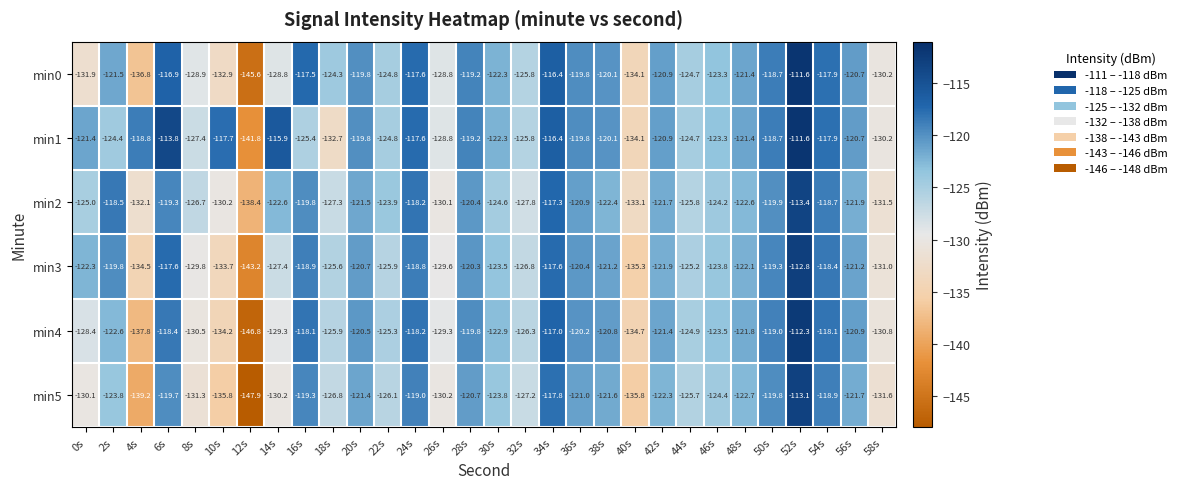

Where is min3 nearest to the value -128?

14s